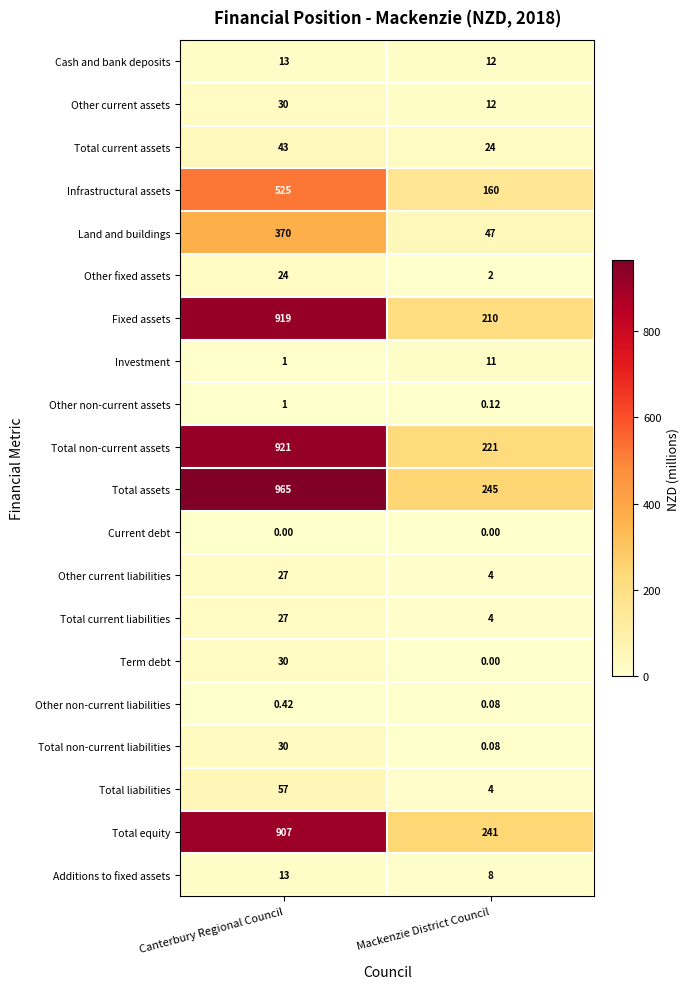

Rank the categories by Land and buildings value from lowest to highest.

Mackenzie District Council, Canterbury Regional Council